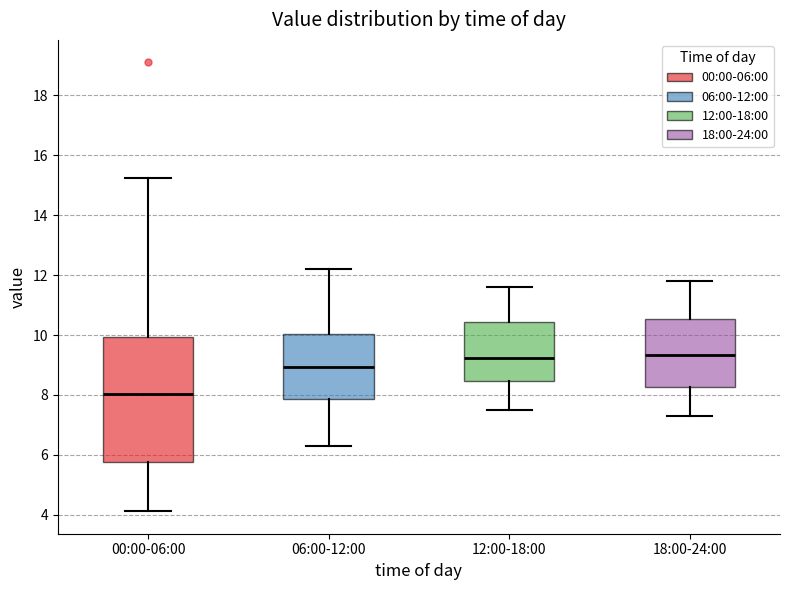

Which box is the tallest, from its lower edge to its upper edge?

00:00-06:00